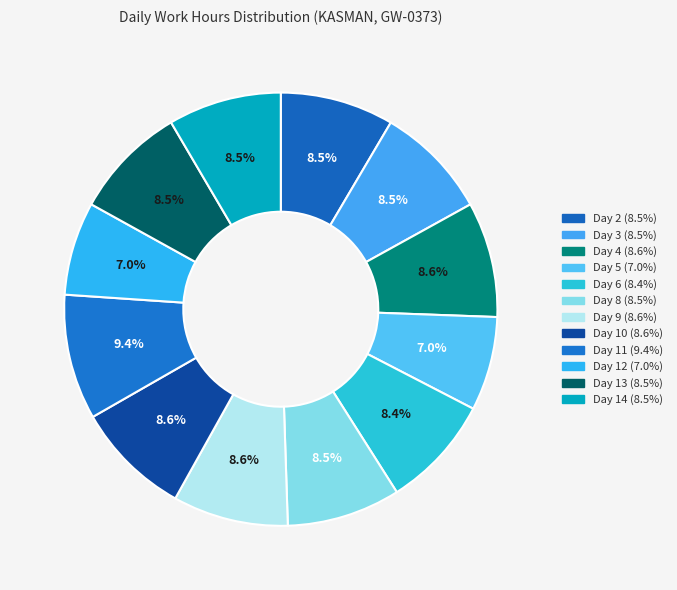

Which category has the biggest portion of the pie?

Day 11